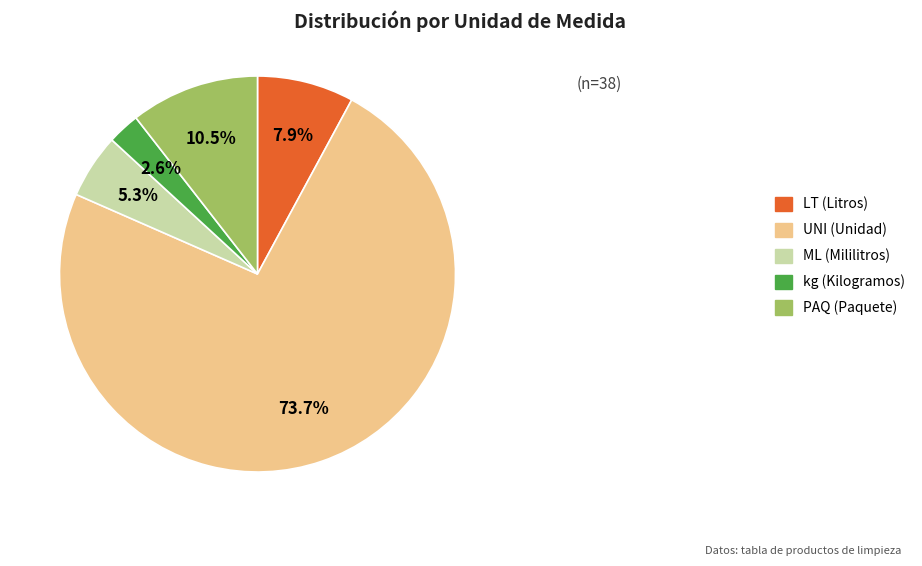

Approximately how many times larger is the value at ML (Mililitros) compared to kg (Kilogramos)?

2.0